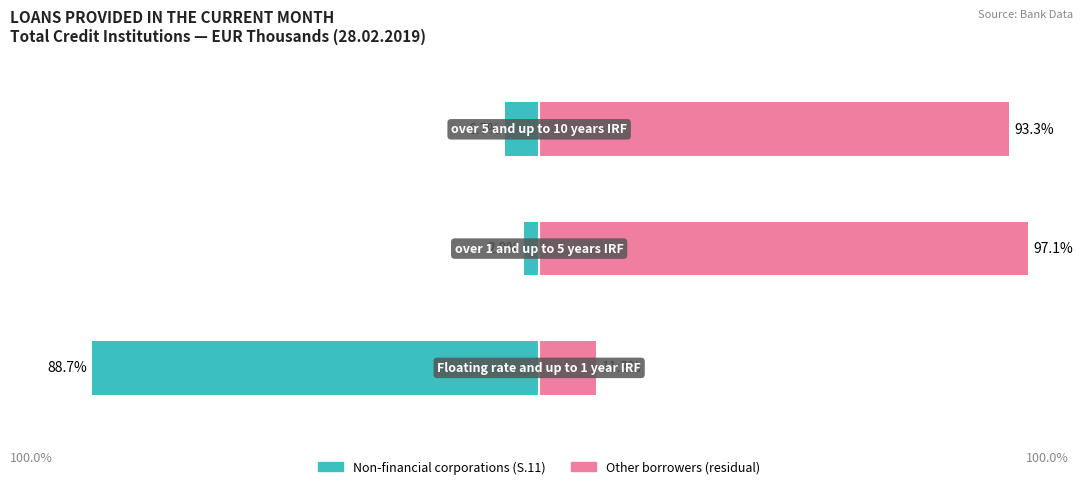

Which series has the largest total across all categories?

Other borrowers